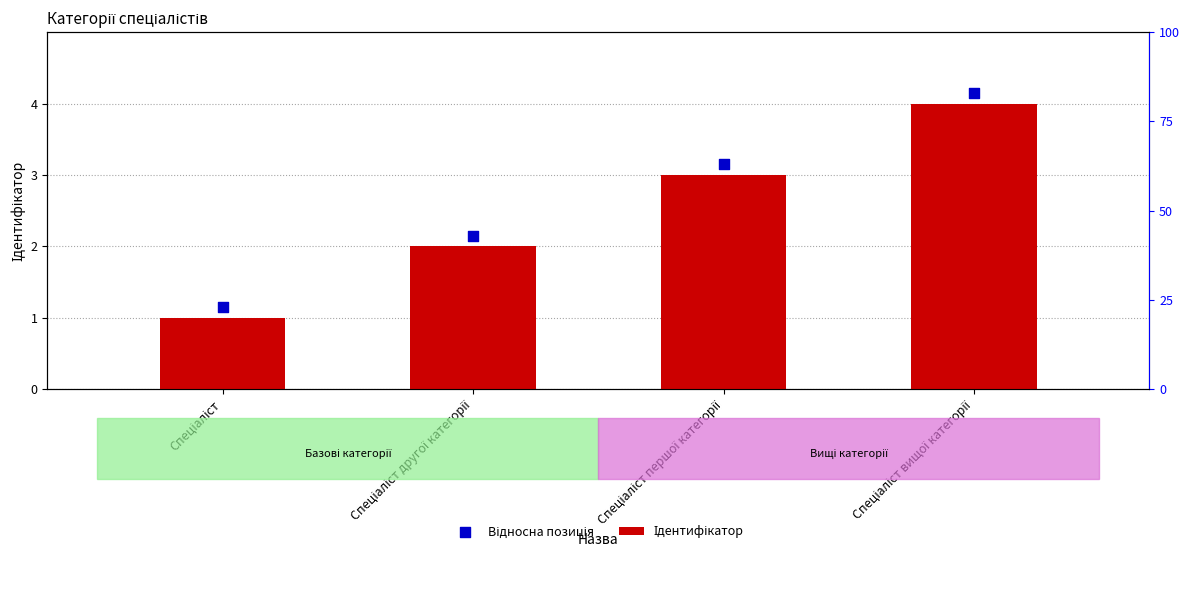

Is the value of Ідентифікатор at Спеціаліст greater than the value of Відносна позиція at Спеціаліст другої категорії?

No